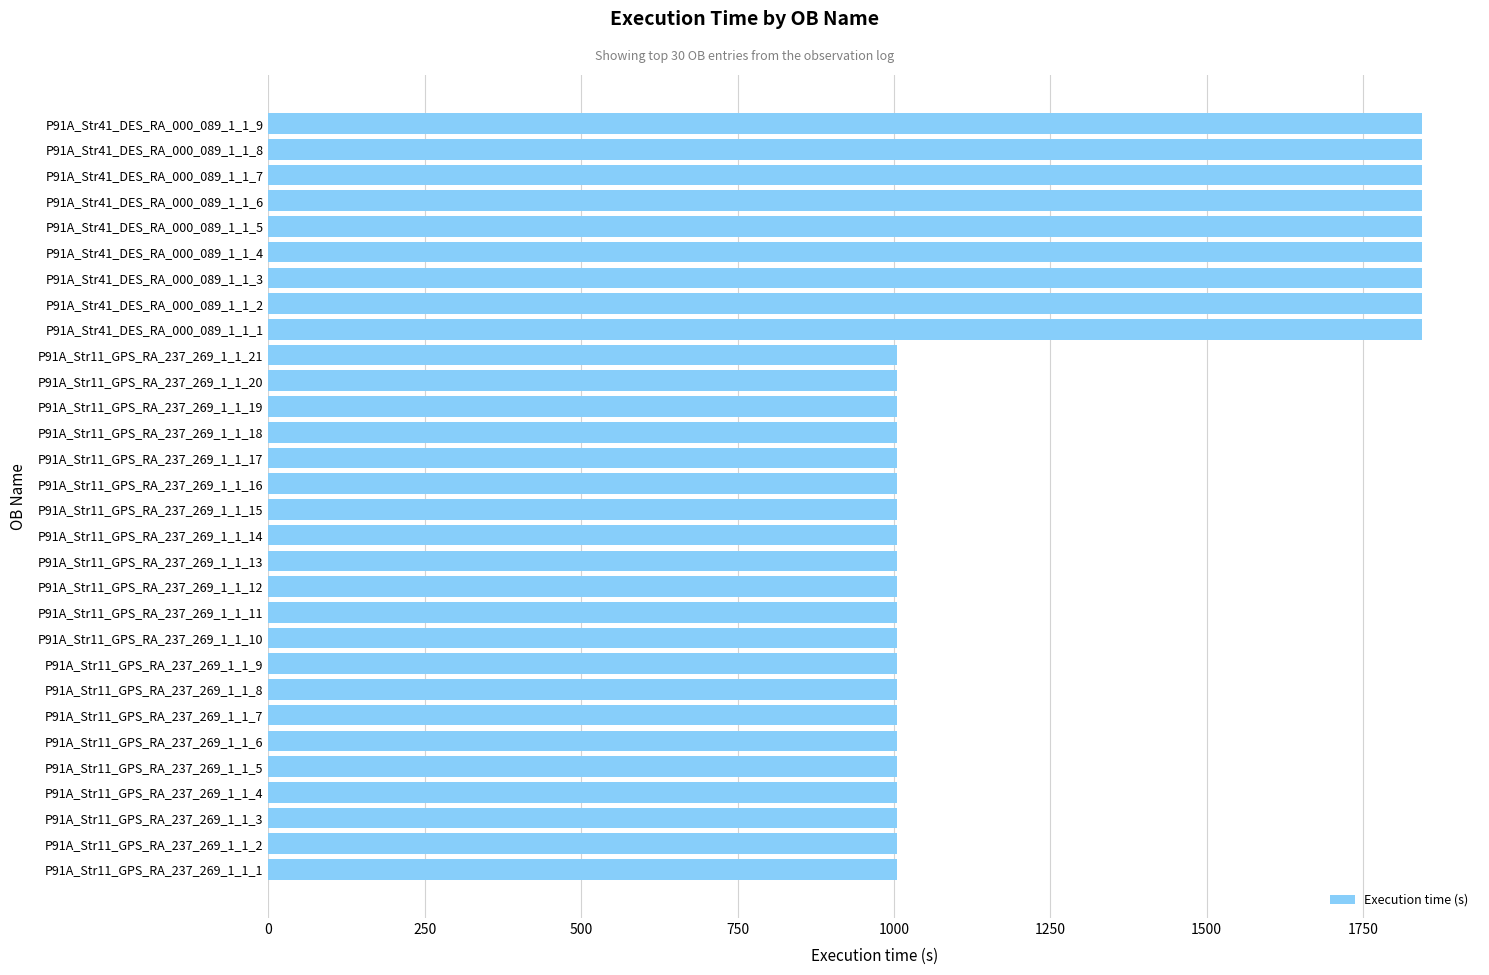

Is it true that the value at P91A_Str11_GPS_RA_237_269_1_1_5 is 412?

False